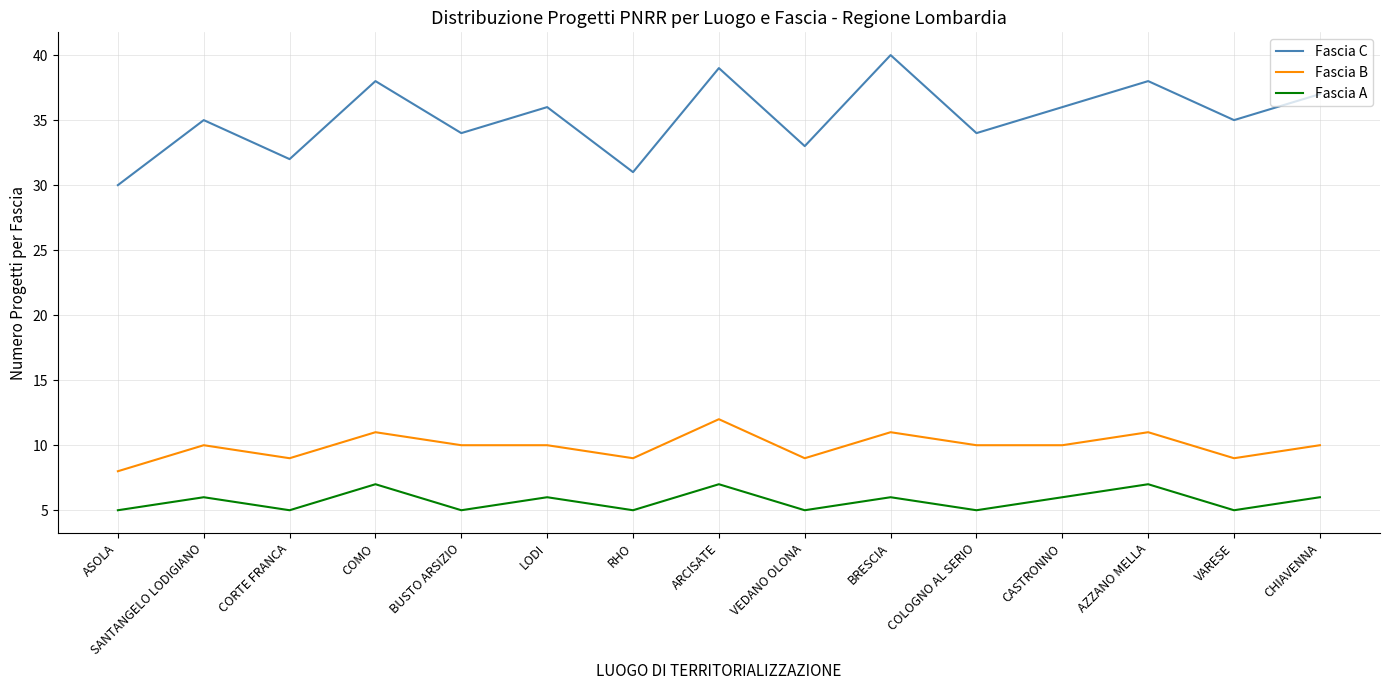

At which category does Fascia C reach its first local valley?

CORTE FRANCA